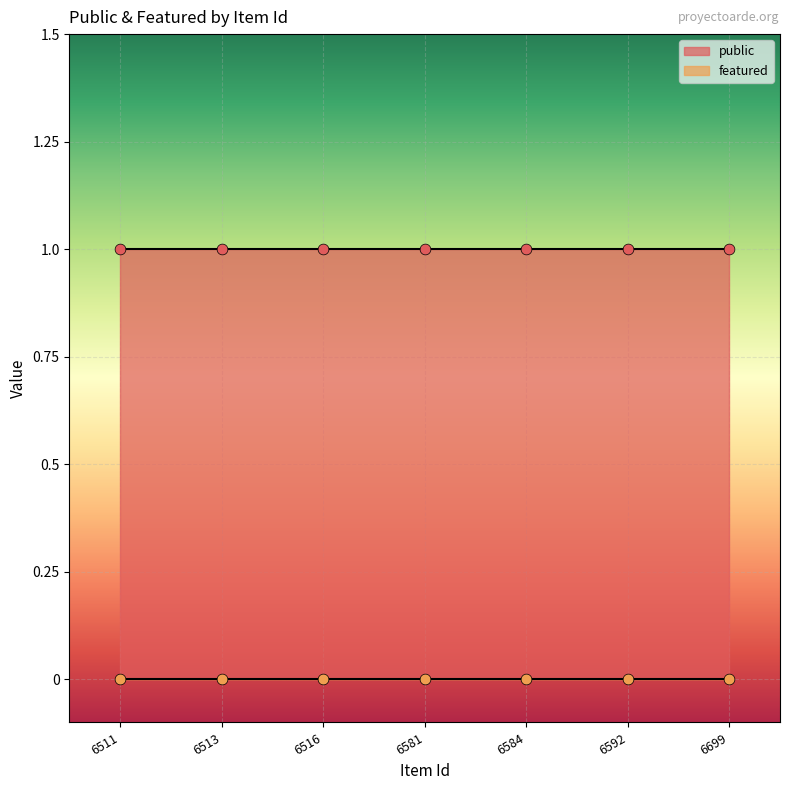

What is the total value across all series at 6584?

1